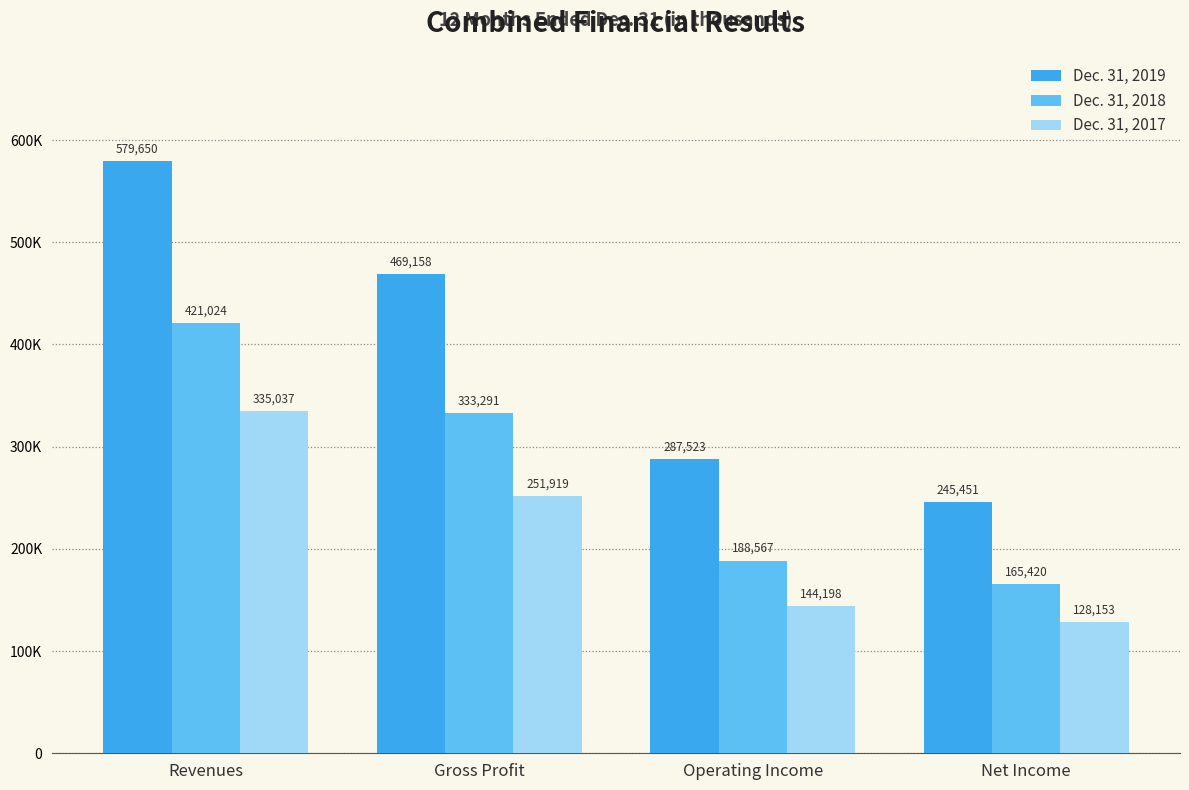

Is it true that Dec. 31, 2019 equals 469158 at Gross Profit?

True